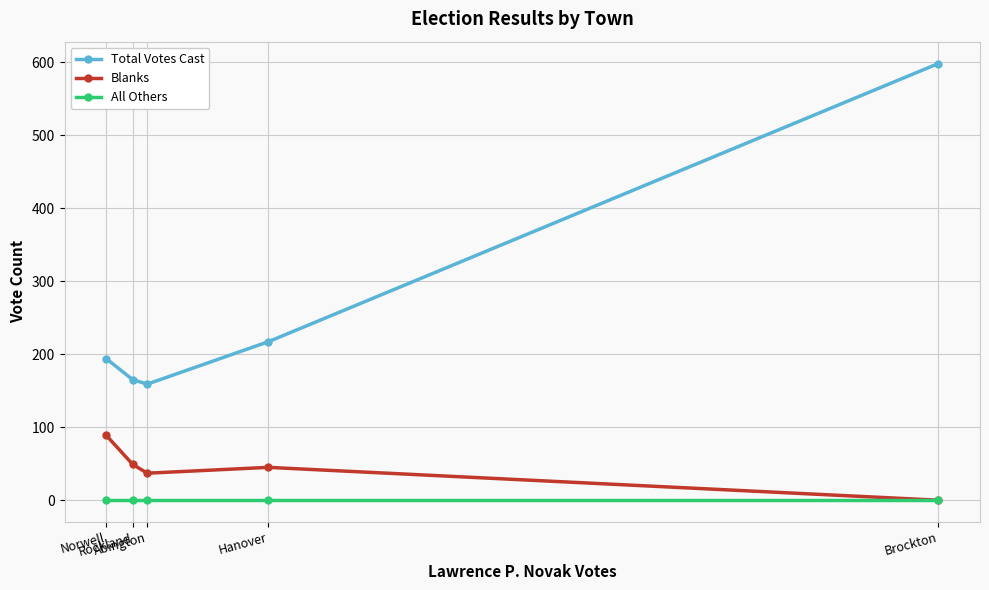

At which category does Total Votes Cast reach its first local valley?

Abington